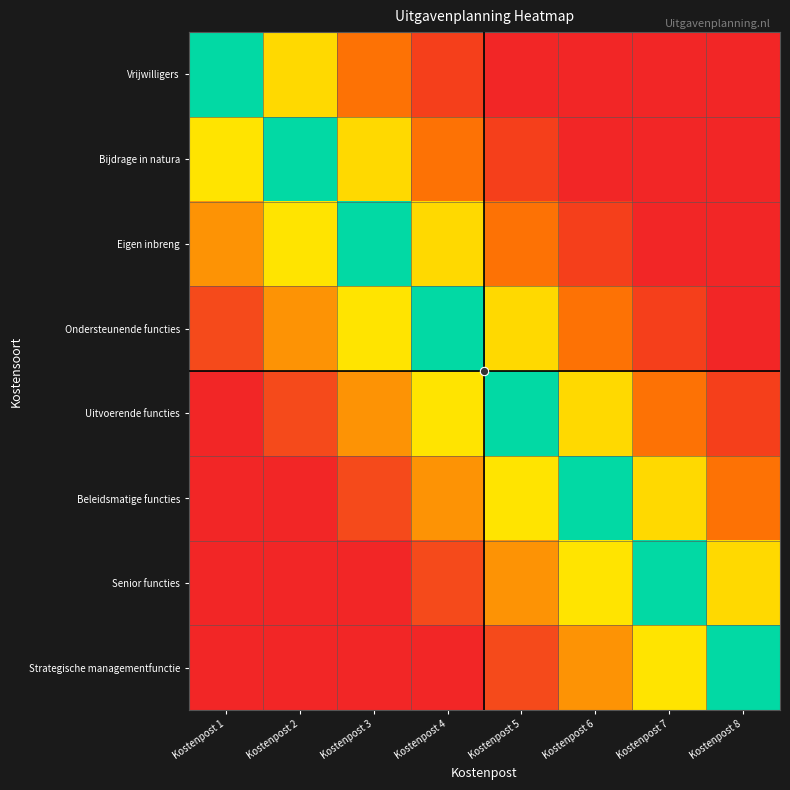

At which category is the sum across all series the highest?

Kostenpost 8